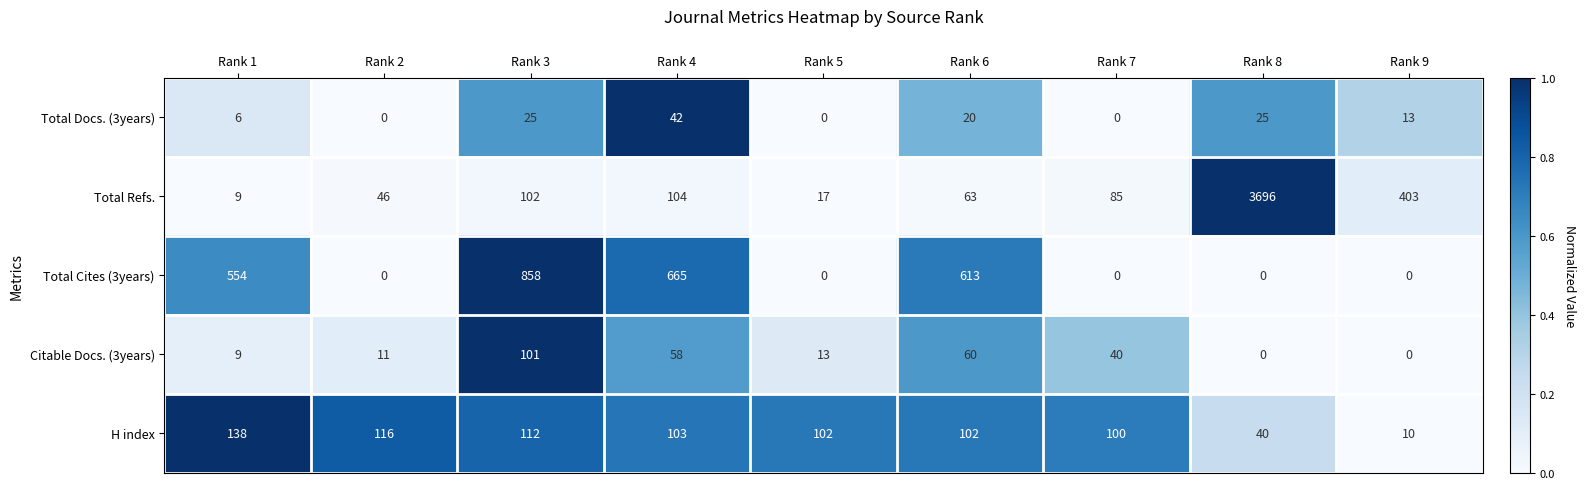

Rank the series at Rank 4 from highest to lowest value.

Total Cites (3years), Total Refs., H index, Citable Docs. (3years), Total Docs. (3years)